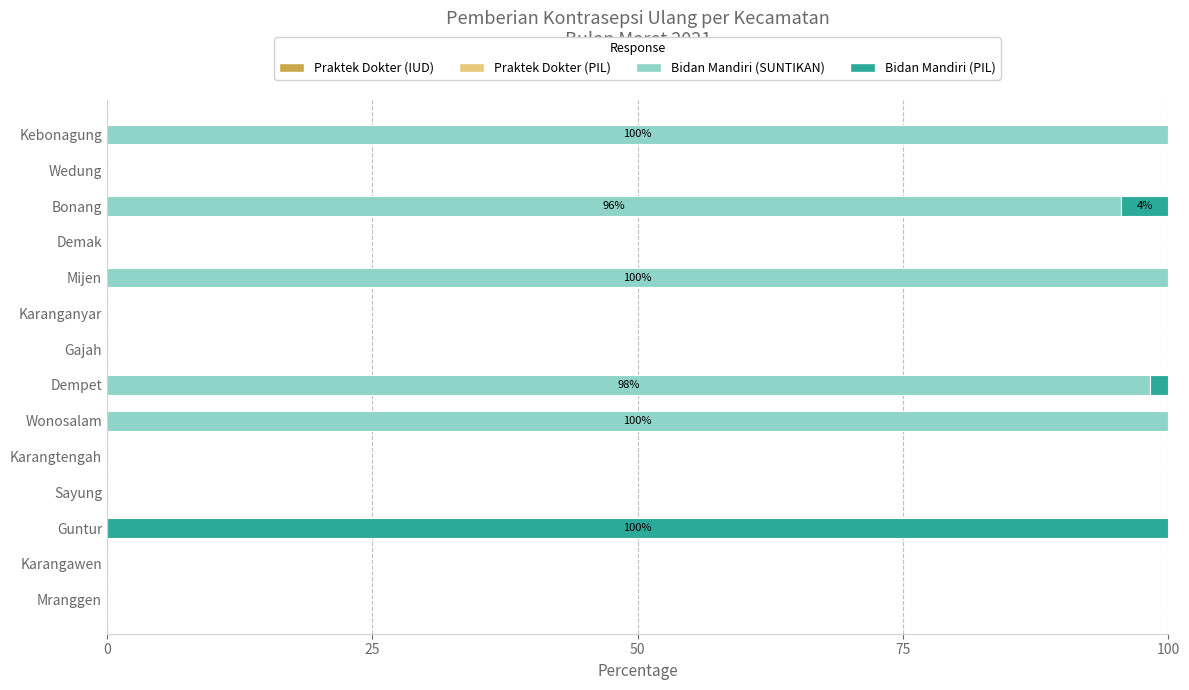

Is it true that Bidan Mandiri (SUNTIKAN) equals 53.0 at Sayung?

False